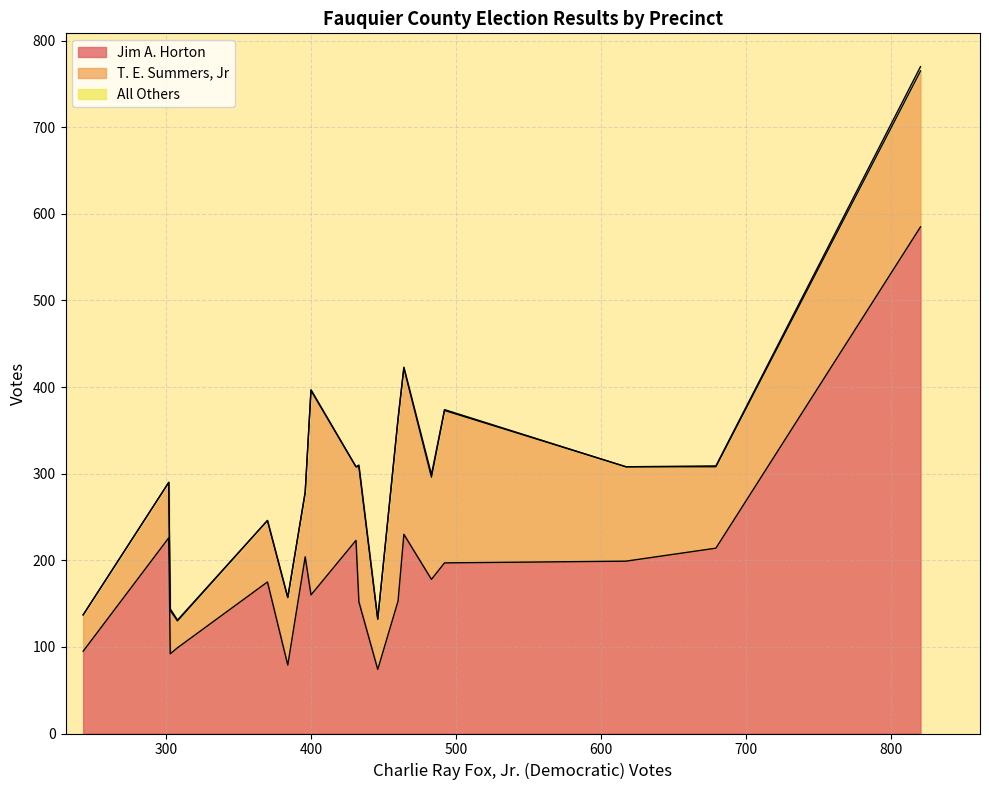

What is the maximum value for Jim A. Horton?

585